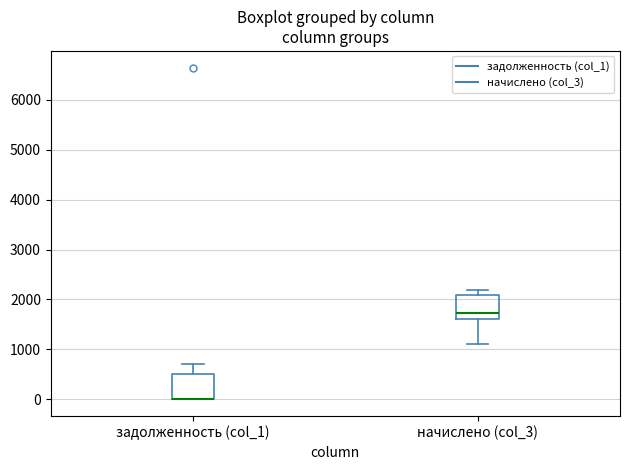

Reading left to right, transcribe this box plot: for each box, give where its median line is, the range the box spans, and where its two whiskers end, as read against the y-axis. The values are not printed on the chart, so give them approximately, as read against the axis.

задолженность (col_1): median 0 (drawn on the box's lower edge), box 0 to 500, whiskers 0 to 700
начислено (col_3): median 1700, box 1600 to 2100, whiskers 1100 to 2200